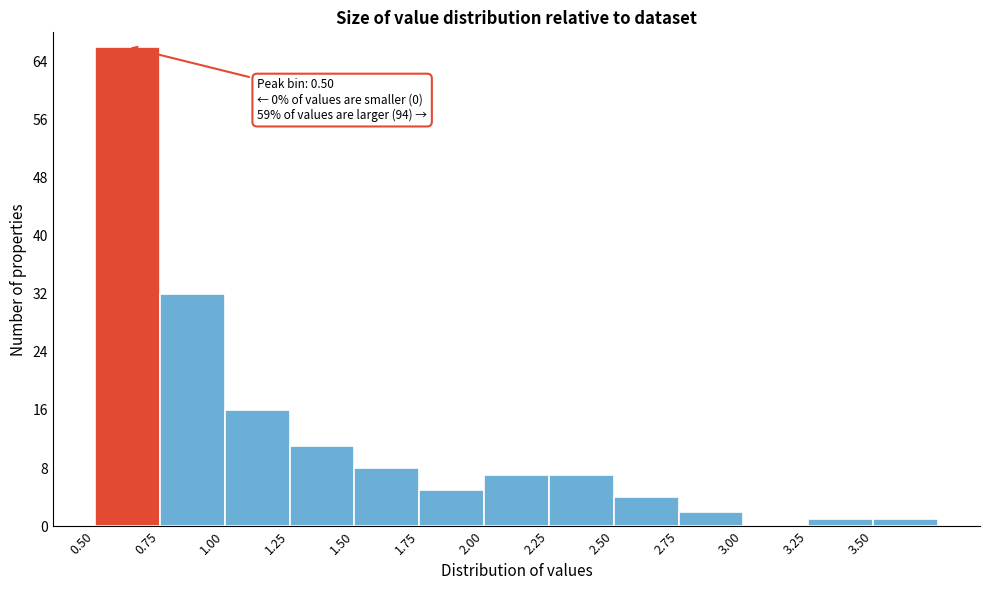

Over which range of the x-axis is the bar tallest?

0.50 to 0.75